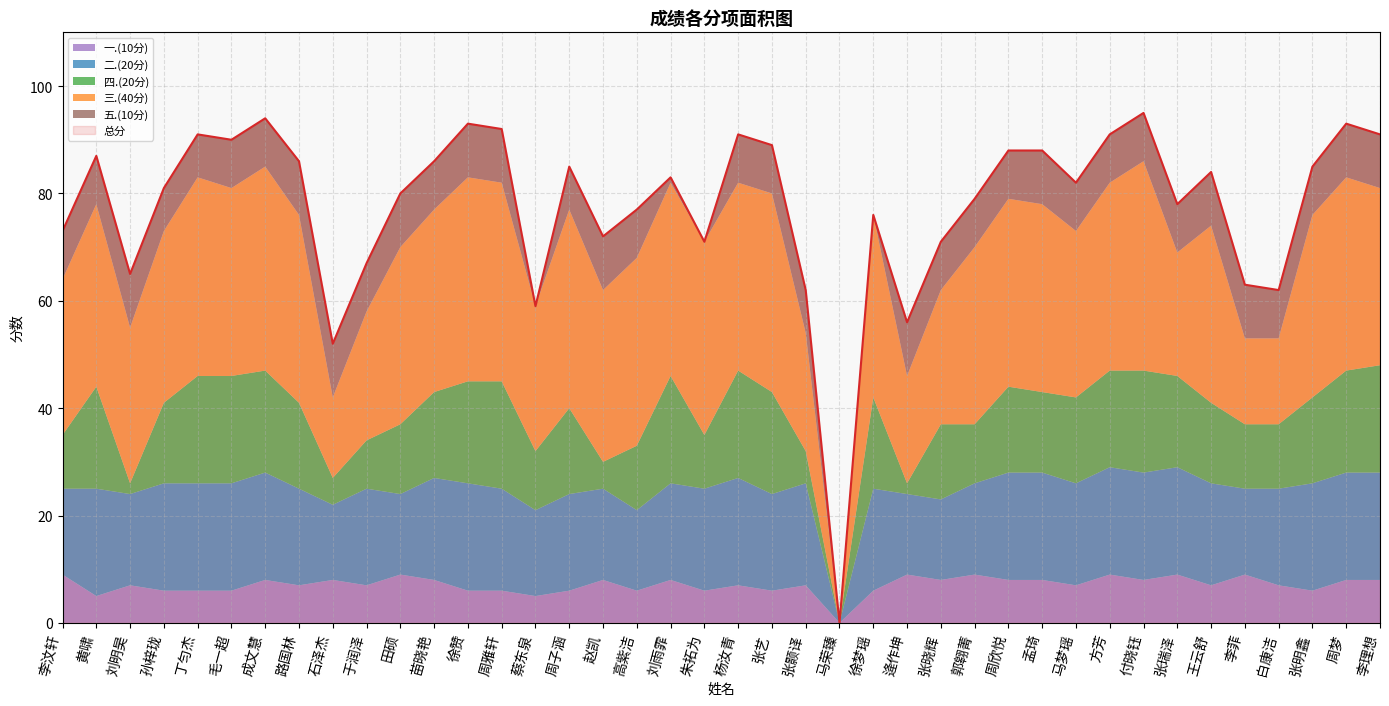

How many data points in 二.(20分) are above 19?

15